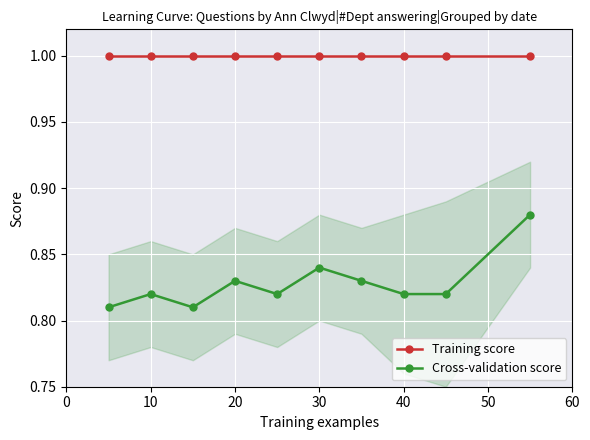

What are all the series names shown in the legend?

Training score, Cross-validation score